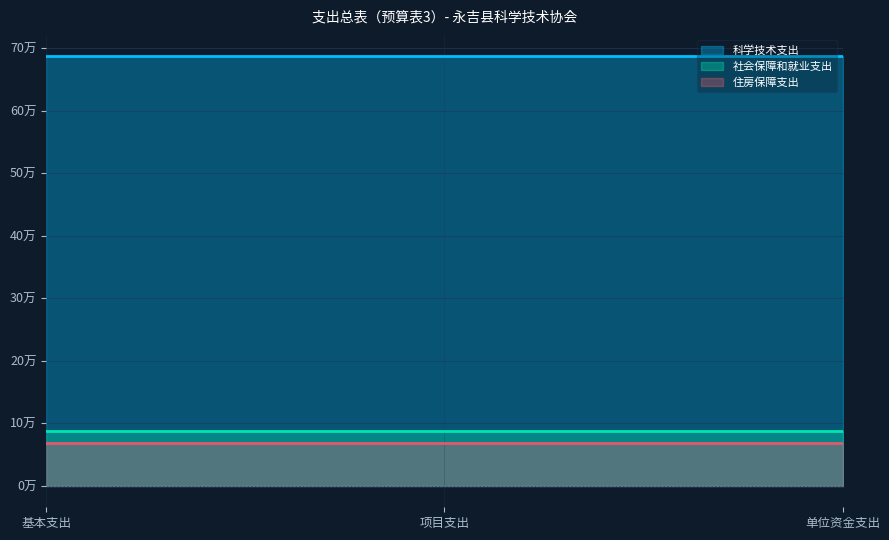

Which series has the widest spread of values?

科学技术支出